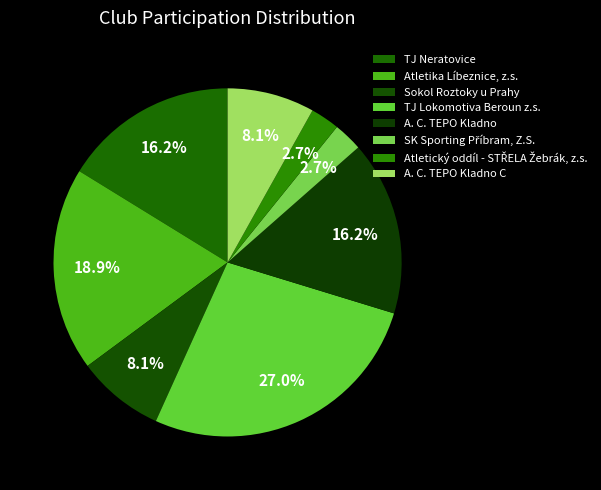

How many segments does this pie chart have?

8